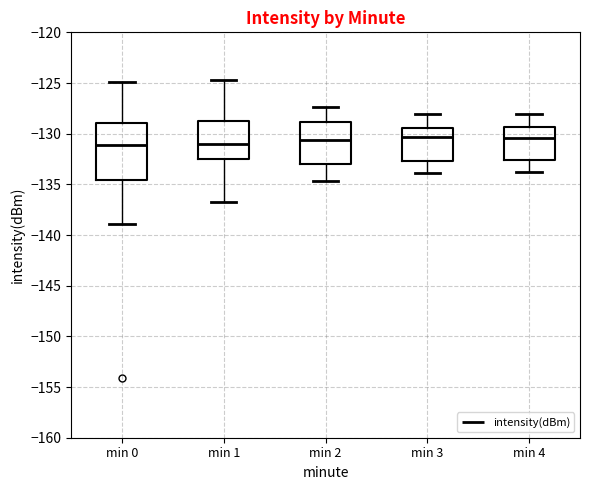

Where is the upper edge of the box for min 1 on the y-axis? The values are not printed on the chart, so give them approximately, as read against the axis.

-128.5